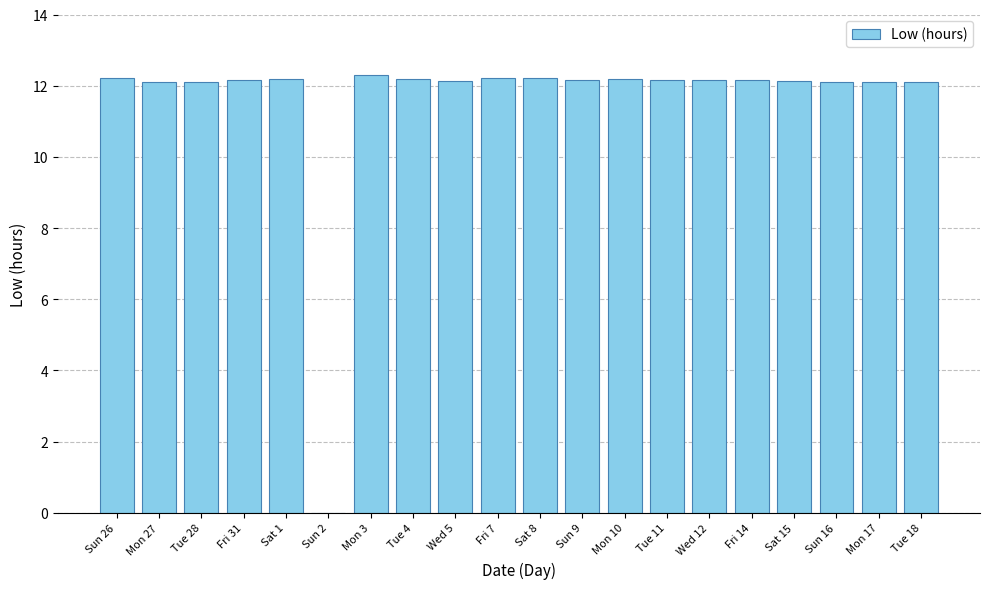

Read the value at Wed 5.

12.1